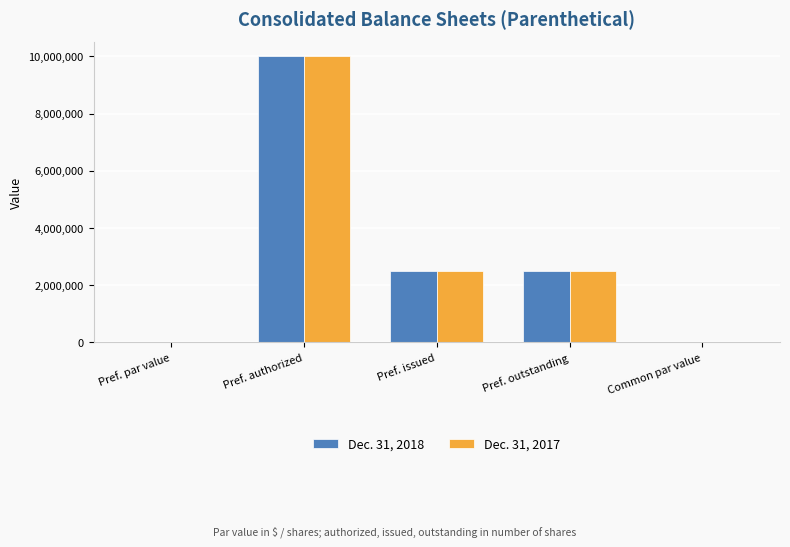

The value of Dec. 31, 2018 at Pref. outstanding is 2500000.0. True or false?

True